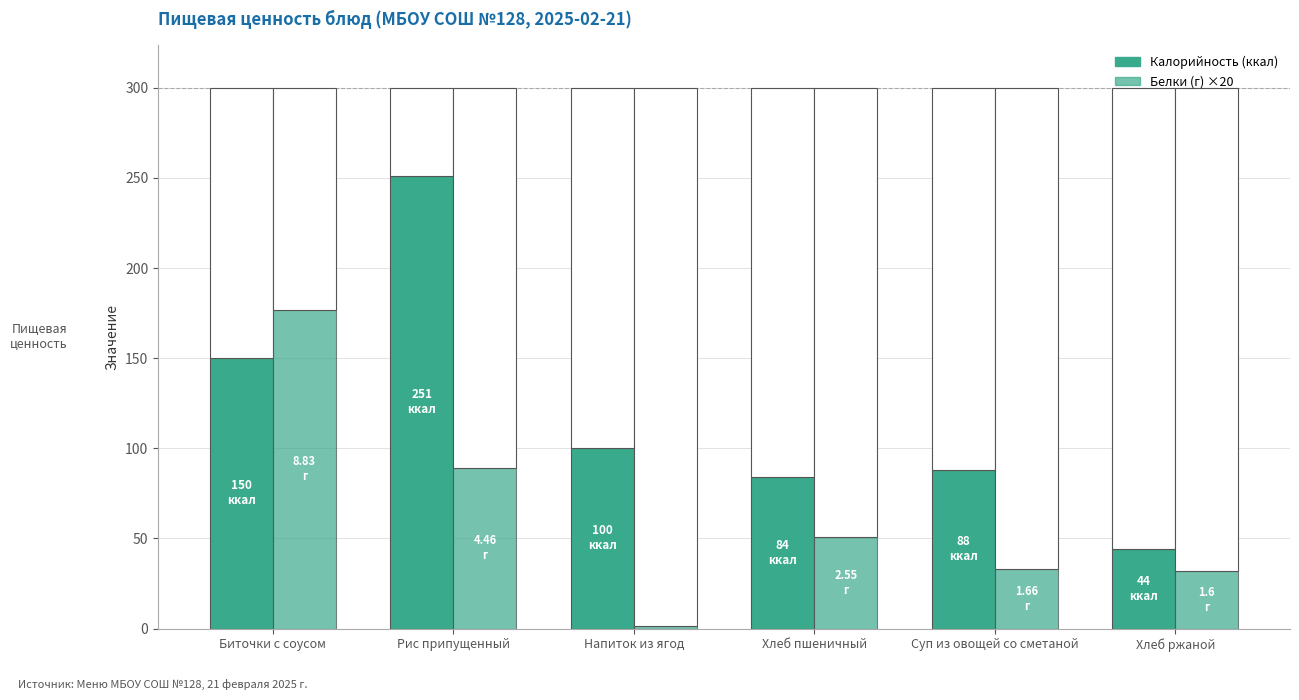

Reading left to right, transcribe all the data shown in this chart.

Калорийность: 150.0	251.0	100.0	84.0	88.0	44.0
Белки: 8.8	4.5	0.1	2.5	1.7	1.6